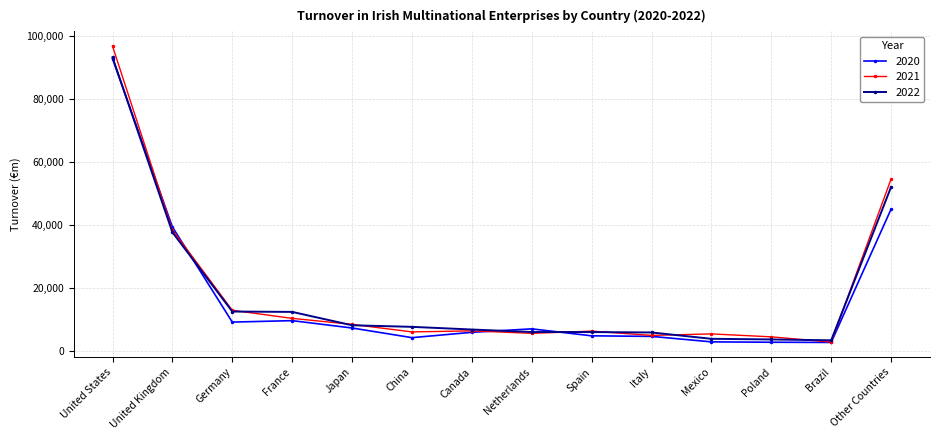

The 2022 series shows 6743 at Canada. True or false?

True